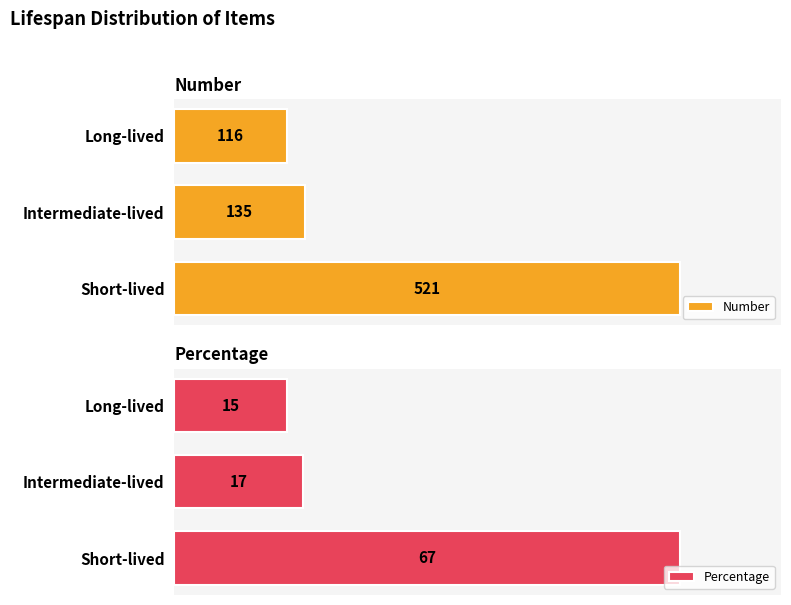

At which label does Number reach its peak?

Short-lived